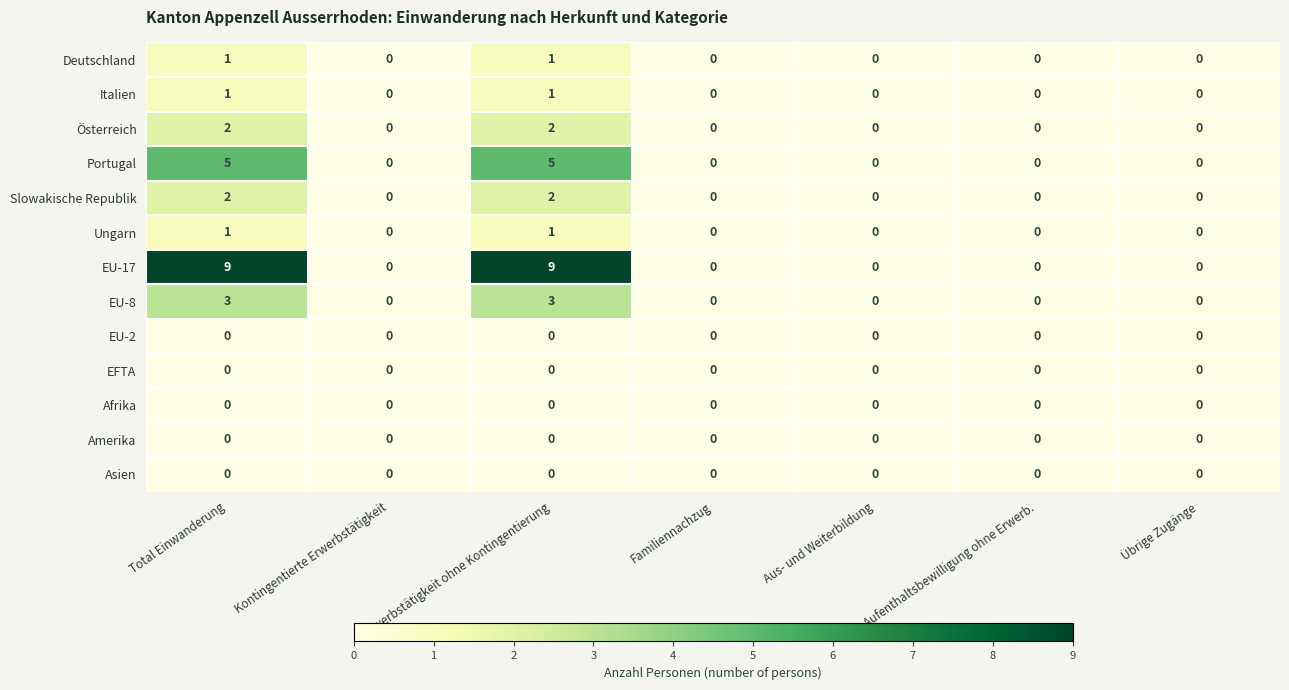

How many values in Deutschland are above zero?

2